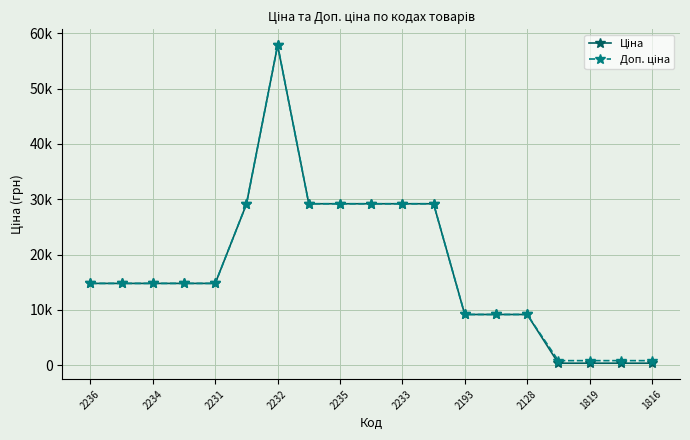

Does the chart have visible grid lines?

Yes